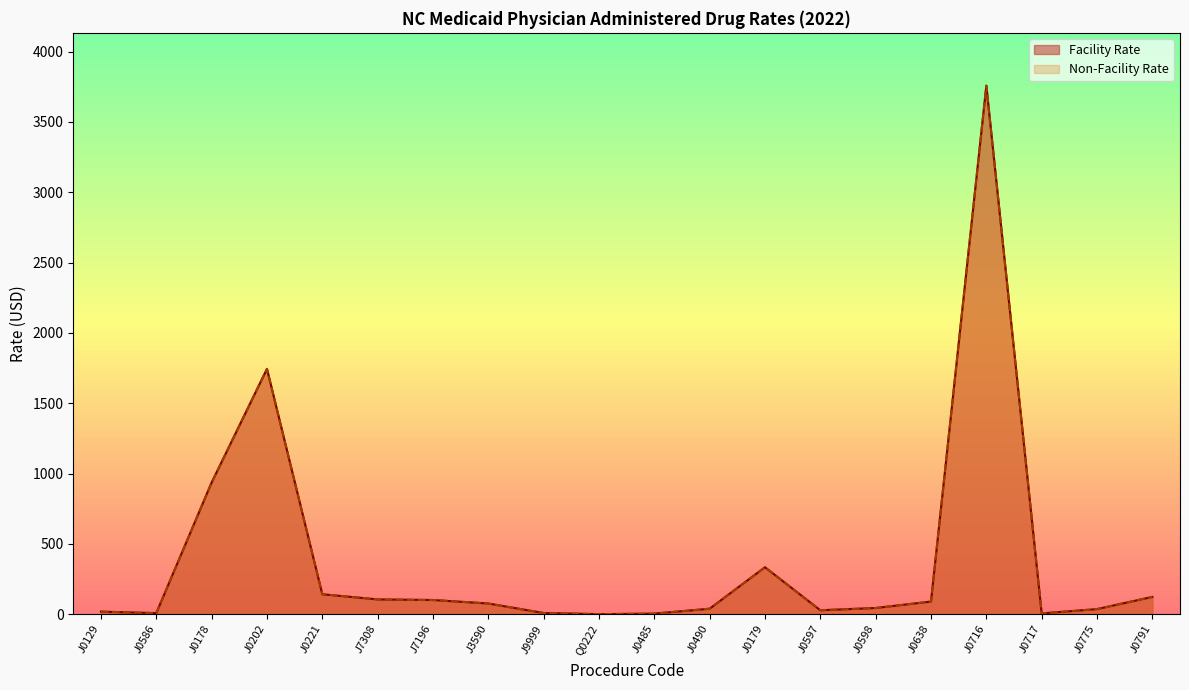

Which series changed the most between J0221 and J3590?

Facility Rate